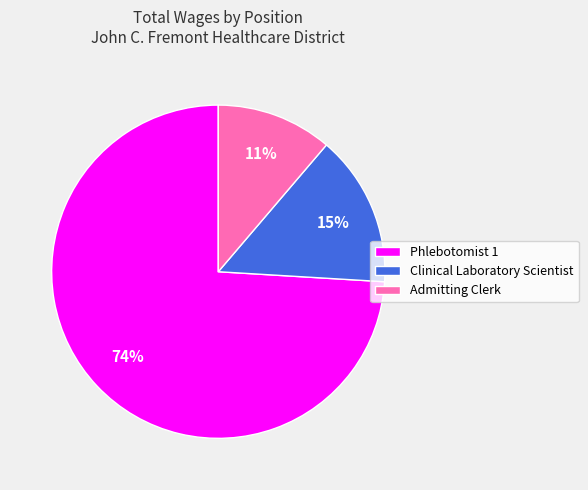

What is the largest slice in the pie chart?

Phlebotomist 1